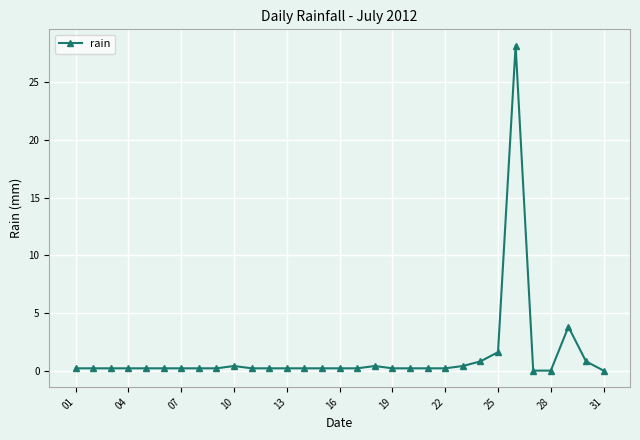

How many lines are shown in the chart?

1